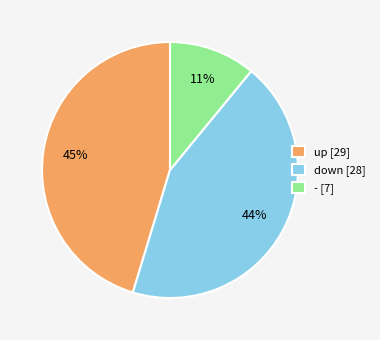

Do up [29] and - [7] together represent more than half of the pie?

Yes